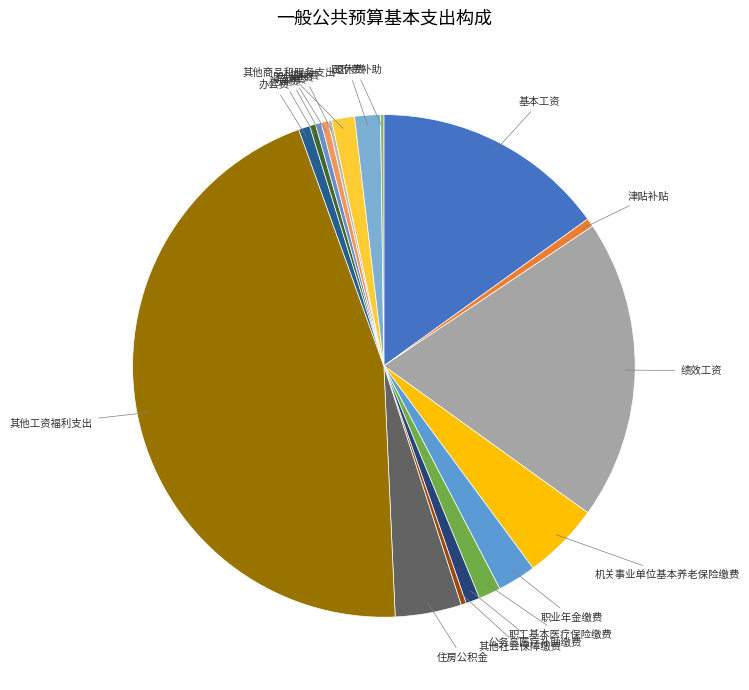

Which slice is the largest?

其他工资福利支出